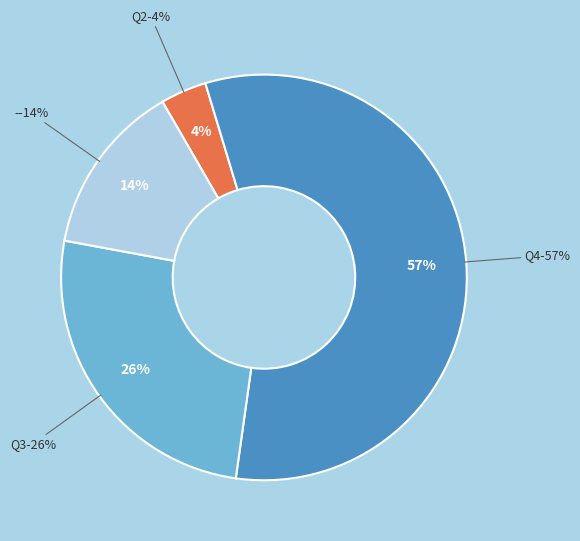

What is the largest slice in the pie chart?

Q4